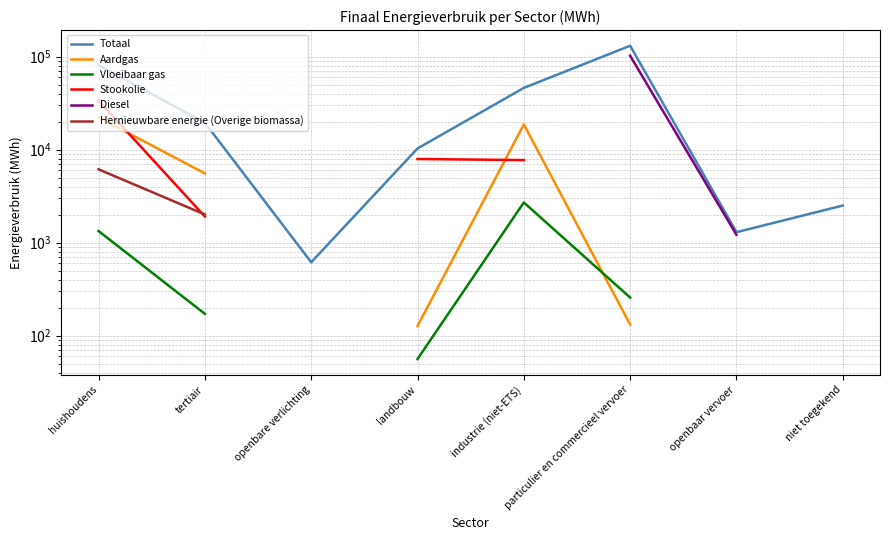

True or false: Diesel and Stookolie intersect in this chart.

False